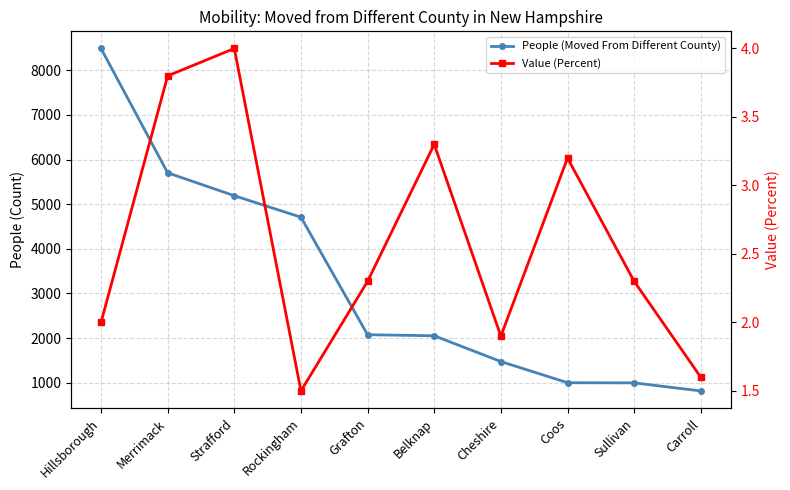

At which category does Value (Percent) reach its first local peak?

Strafford